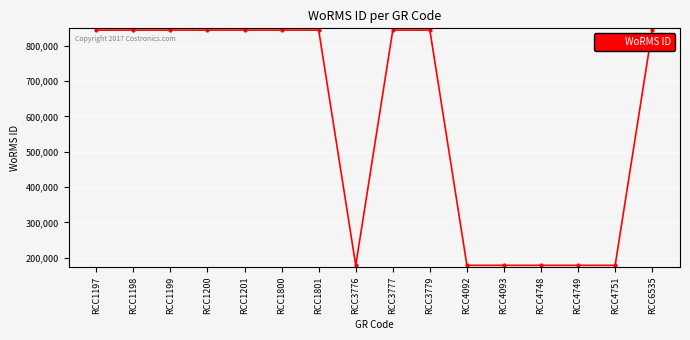

What is the greatest value displayed?

843999